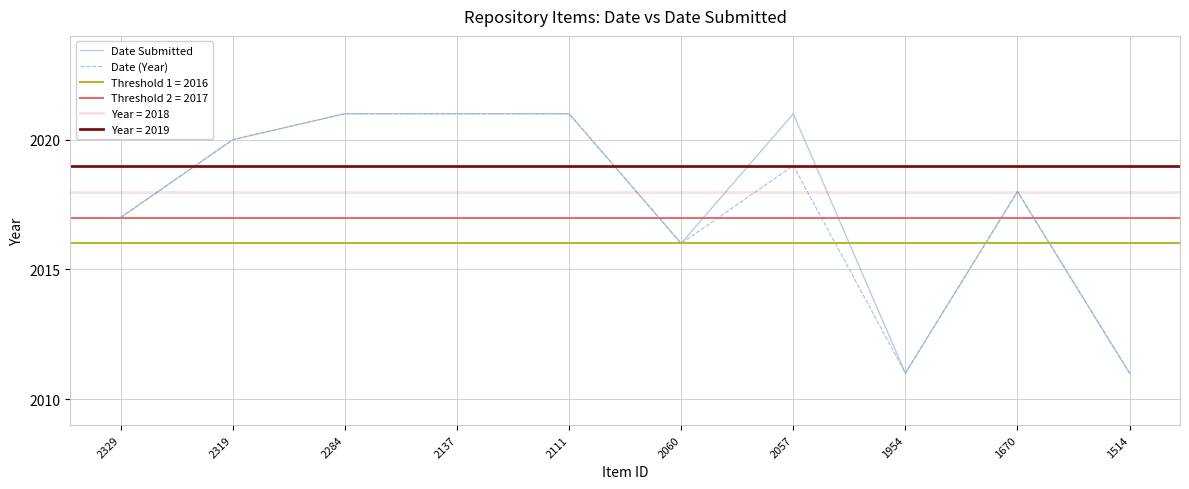

True or false: Date (Year) and Date Submitted intersect in this chart.

False